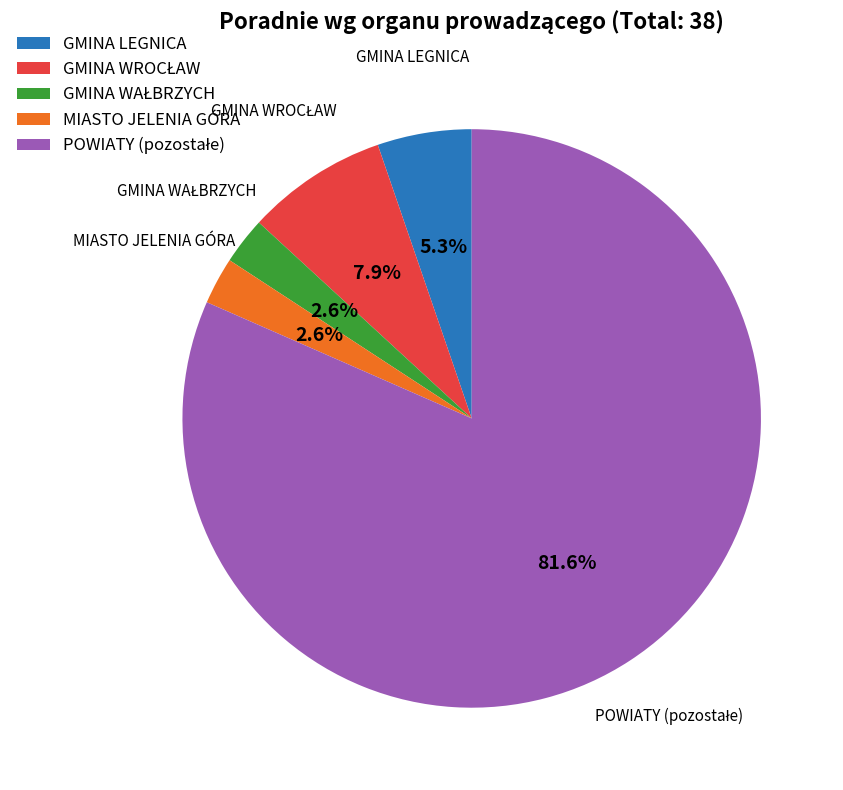

Is there any slice that represents more than half of the pie?

Yes